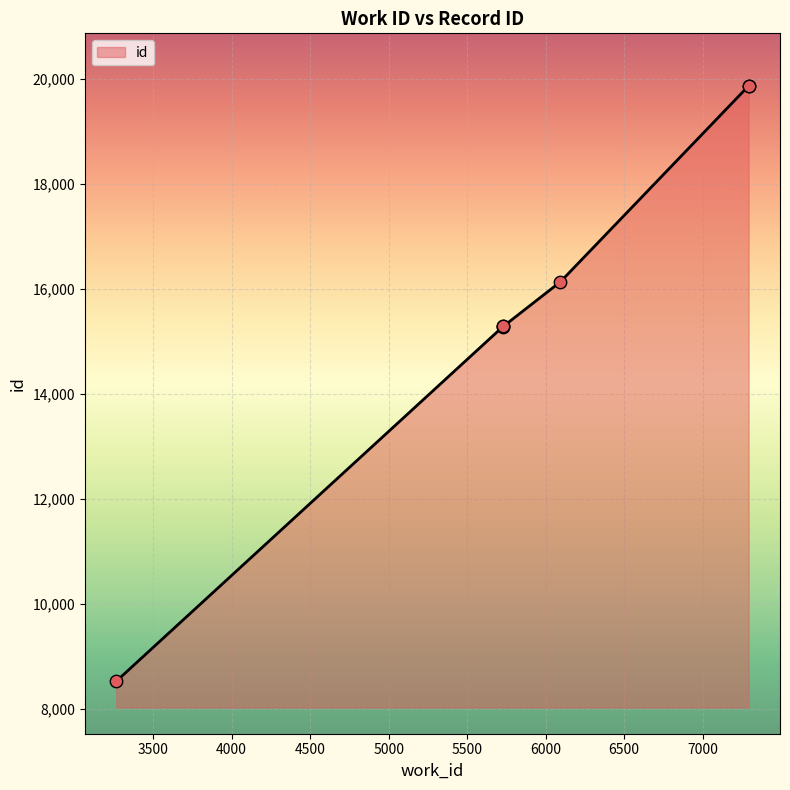

What is the change in value from 5730 to 6094?

+850